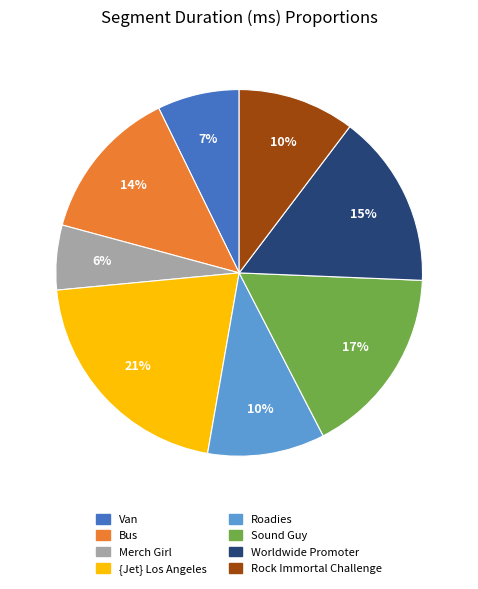

To the nearest percent, what is the average slice percentage?

12%